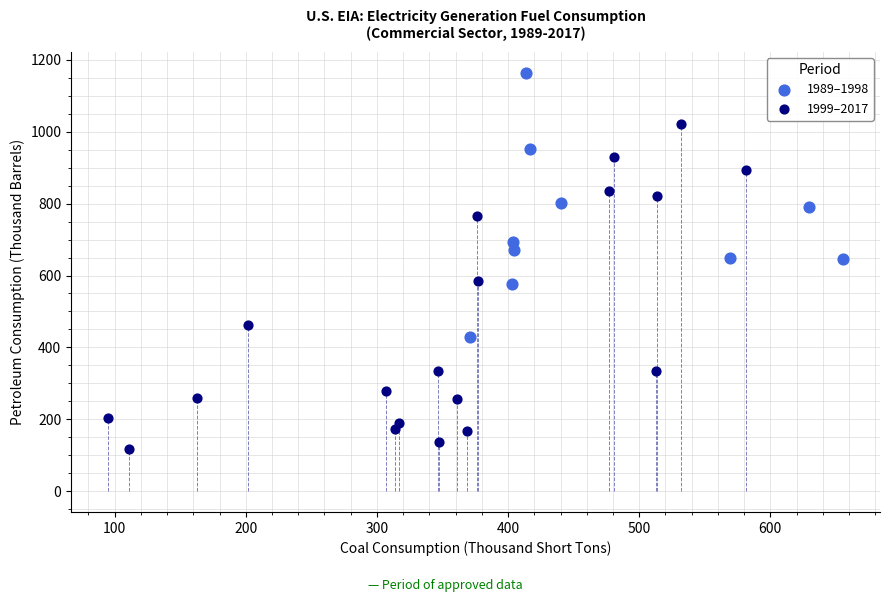

Which series has the largest Y range (max minus min)?

1999–2017